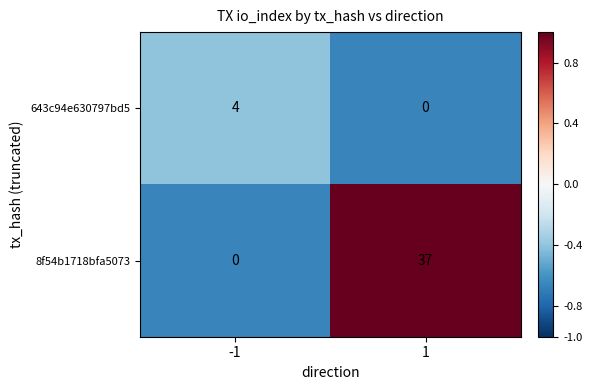

Reading left to right, list all the values displayed in this chart.

643c94e630797bd5: -1=4	1=0
8f54b1718bfa5073: -1=0	1=37